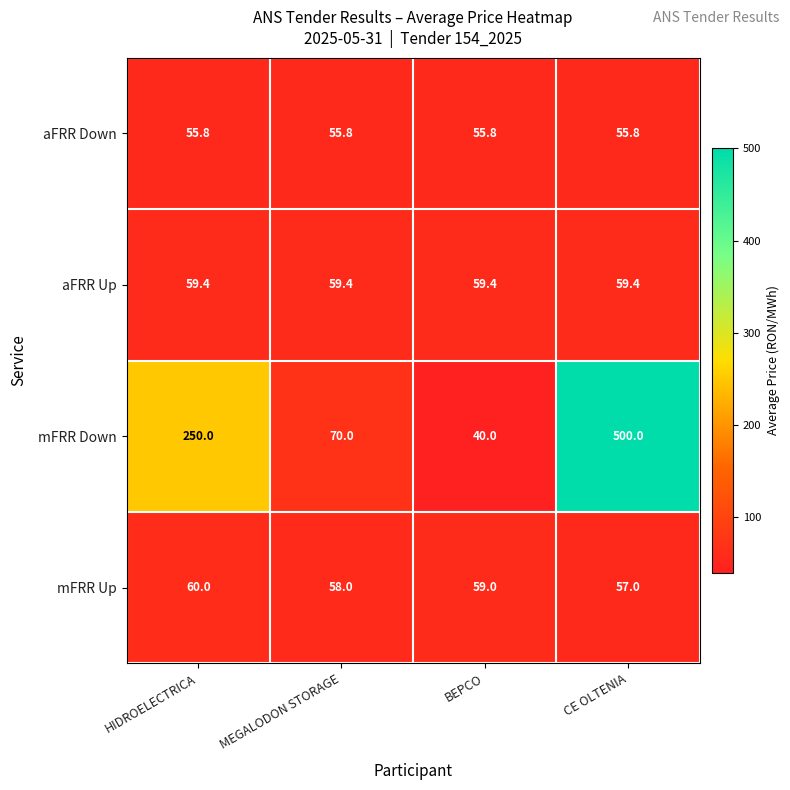

Which series has the widest spread of values?

mFRR Down